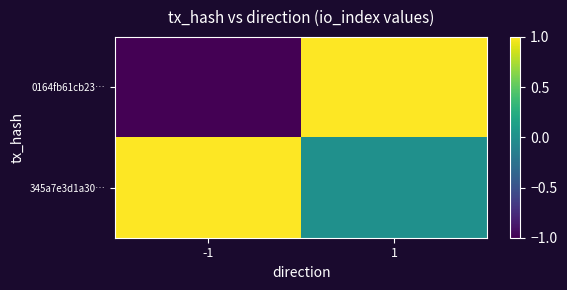

At how many categories does at least one series exceed 0?

2